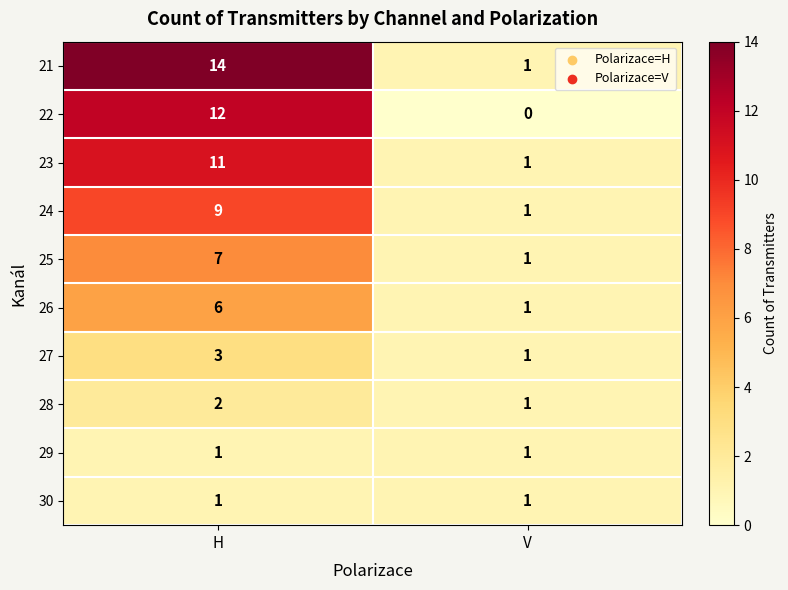

Reading left to right, what are all the values shown in this chart?

21: 14	1
22: 12	0
23: 11	1
24: 9	1
25: 7	1
26: 6	1
27: 3	1
28: 2	1
29: 1	1
30: 1	1